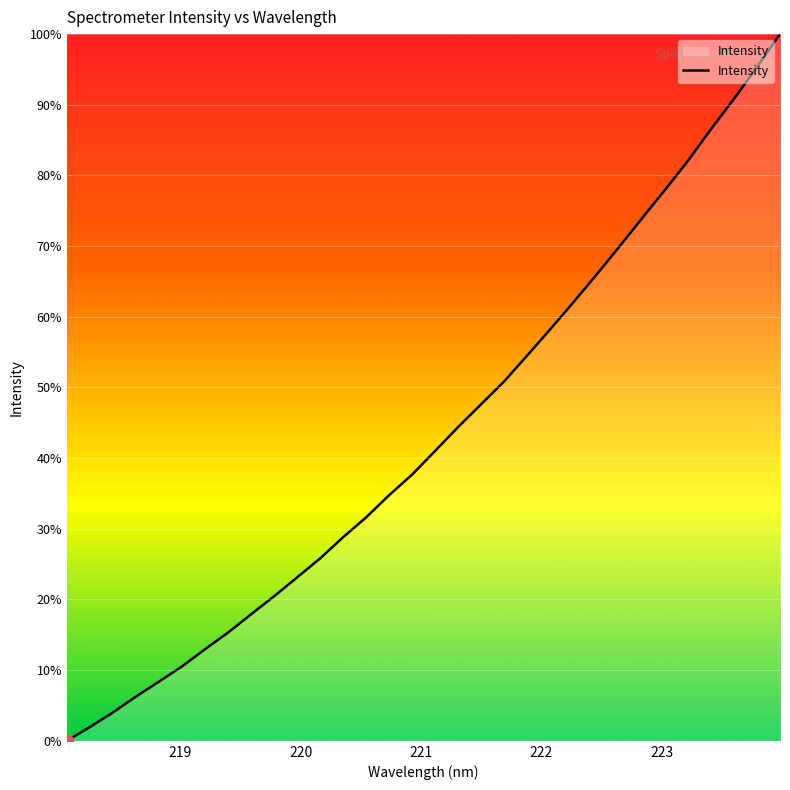

What is the greatest value displayed?

100.0